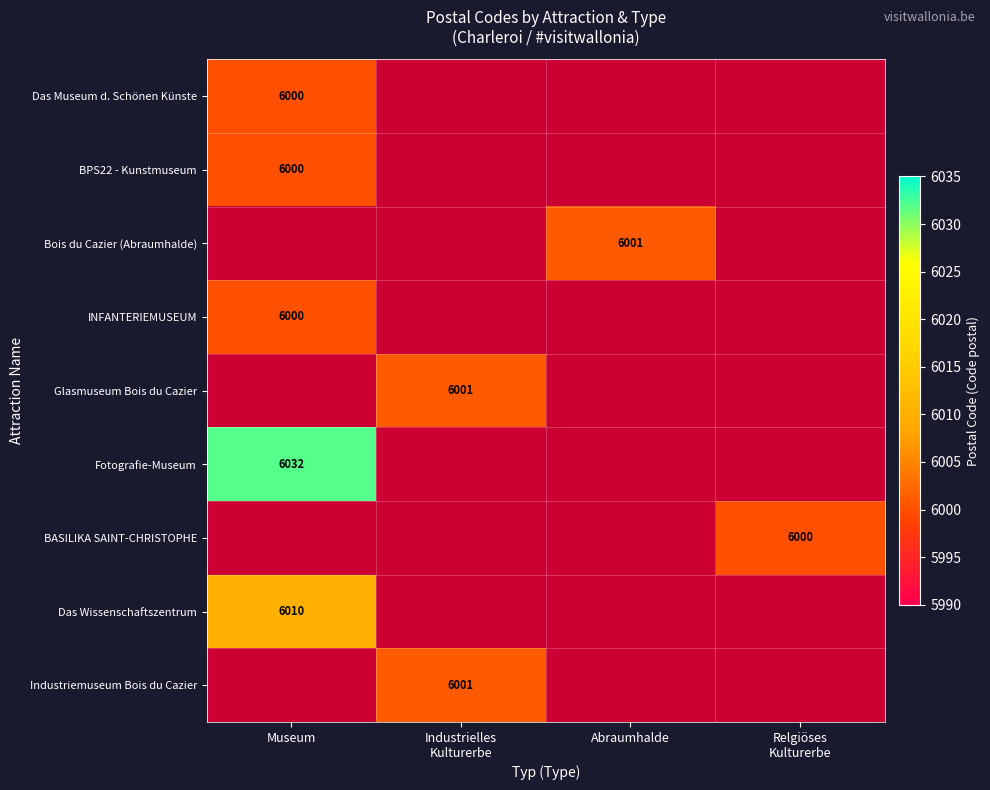

What is the greatest value displayed?

6032.0